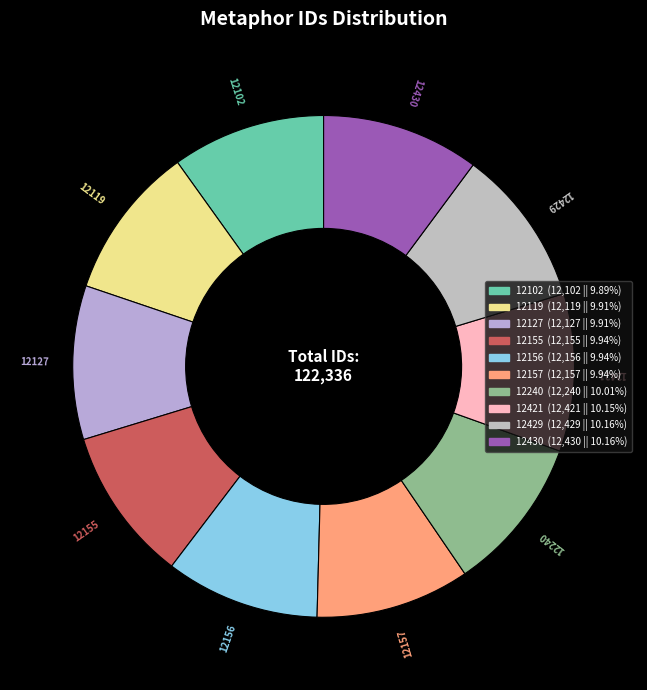

How many slices are in this pie chart?

10